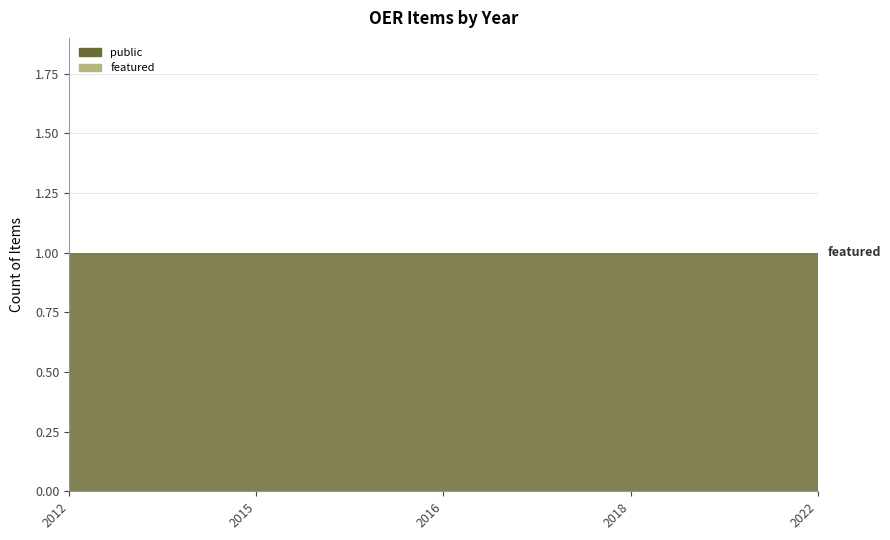

Reading left to right, list all the values displayed in this chart.

public: 2012=1	2015=1	2016=1	2018=1	2022=1
featured: 2012=0	2015=0	2016=0	2018=0	2022=0